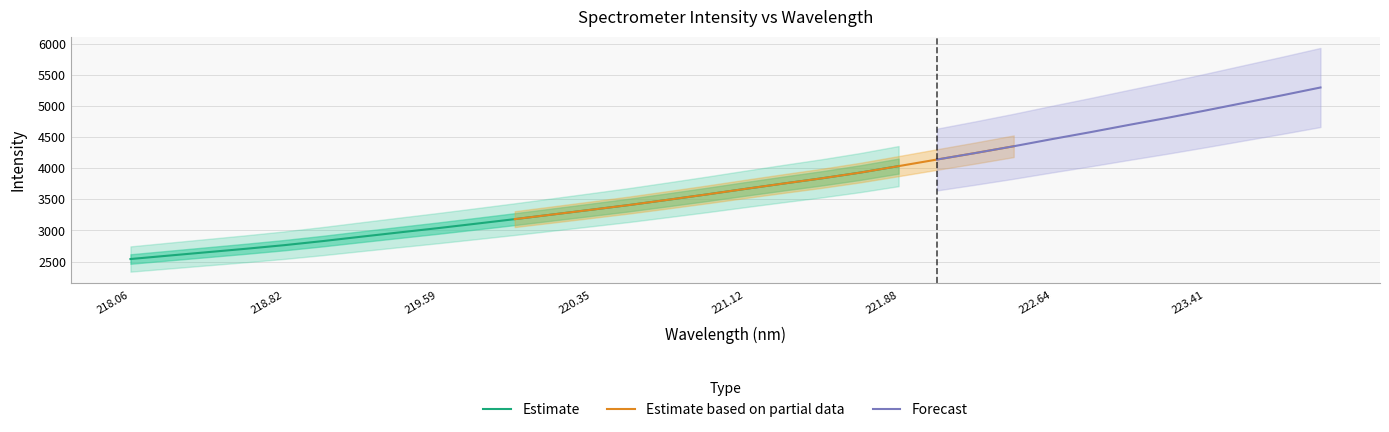

At which label does Estimate reach its peak?

221.88